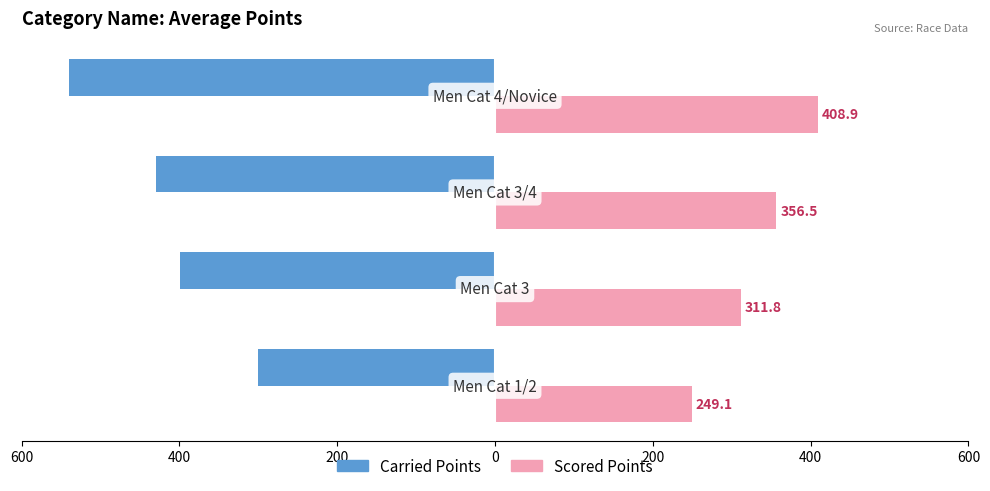

What are all the series names shown in the legend?

Carried Points, Scored Points